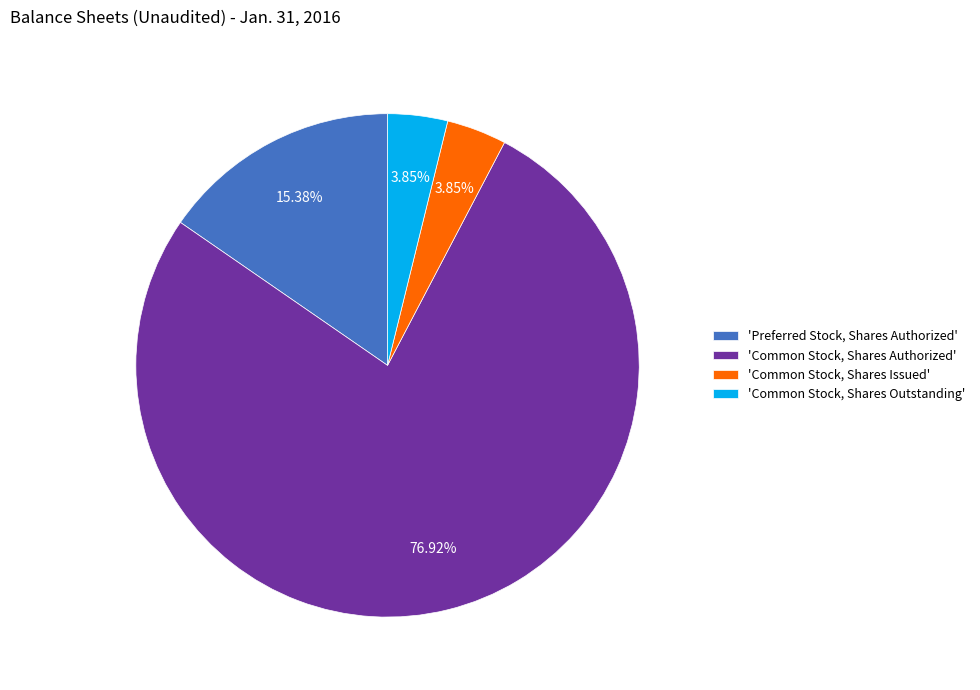

Combined, do 'Preferred Stock, Shares Authorized' and 'Common Stock, Shares Issued' account for over 50%?

No